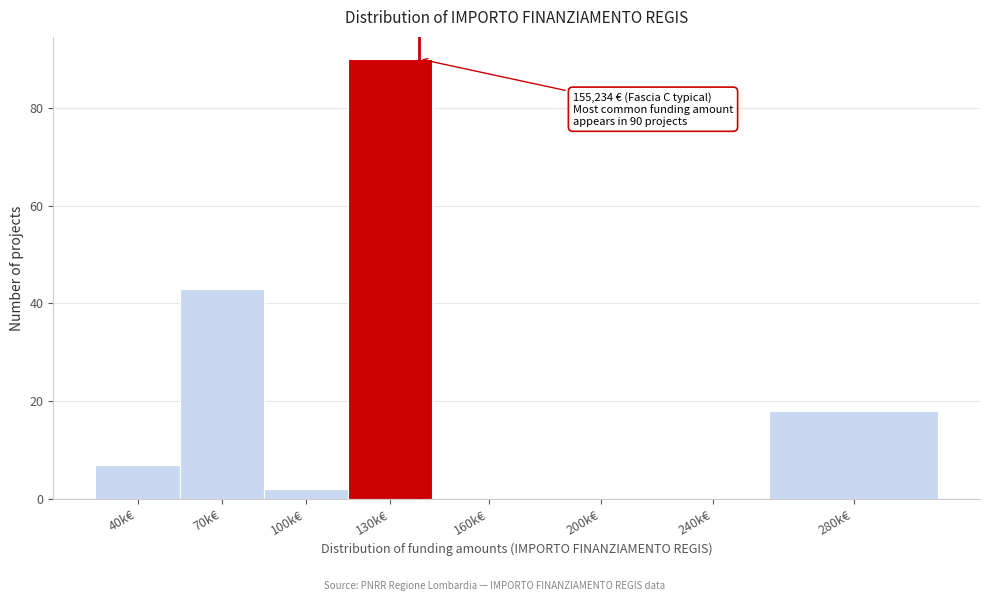

Reading left to right, list all the values displayed in this chart.

40k€=7	70k€=43	100k€=2	130k€=90	160k€=0	200k€=0	240k€=0	280k€=18